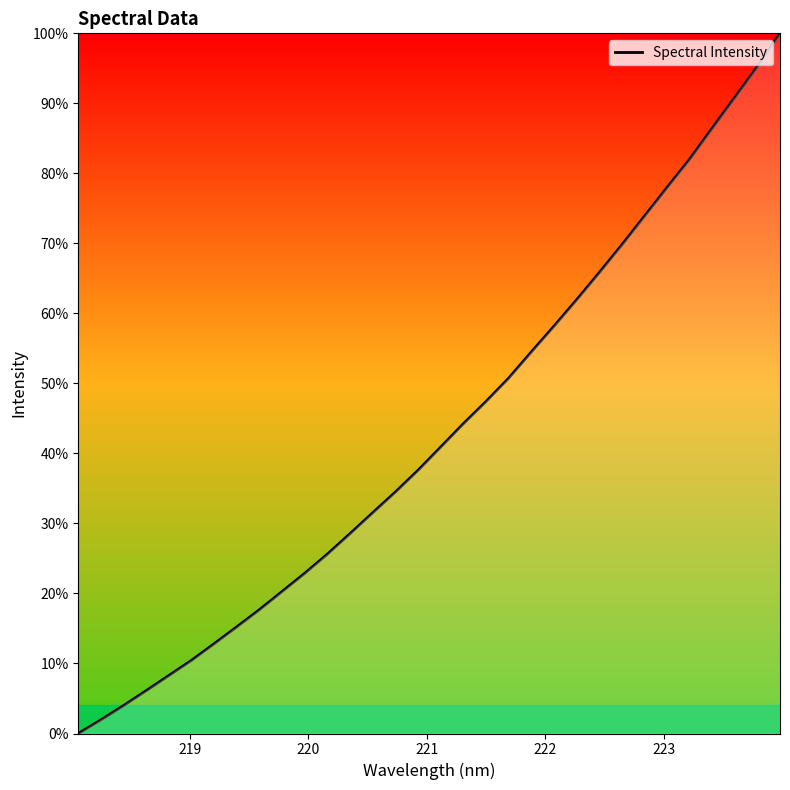

What is the difference between the maximum and minimum values?

100.0